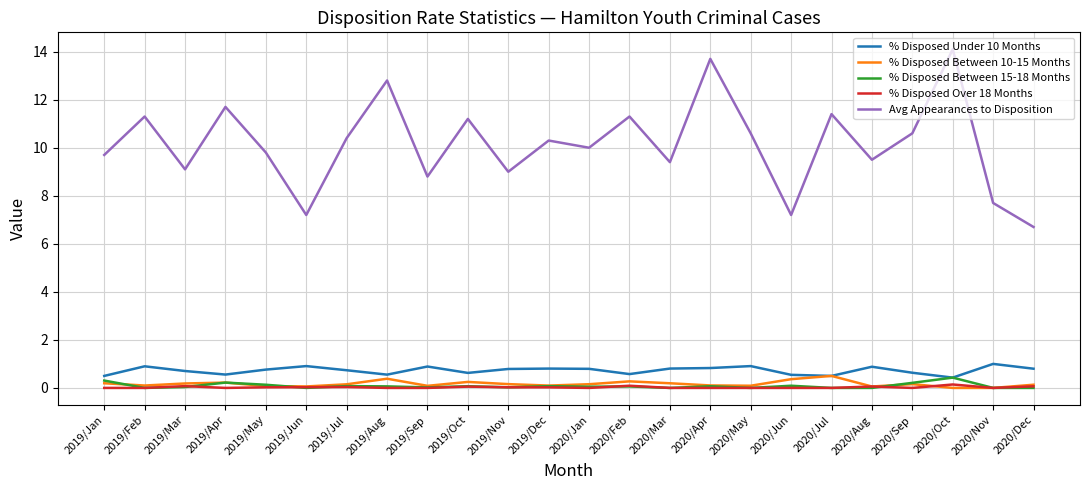

Which category has the highest value across all series?

2020/Oct